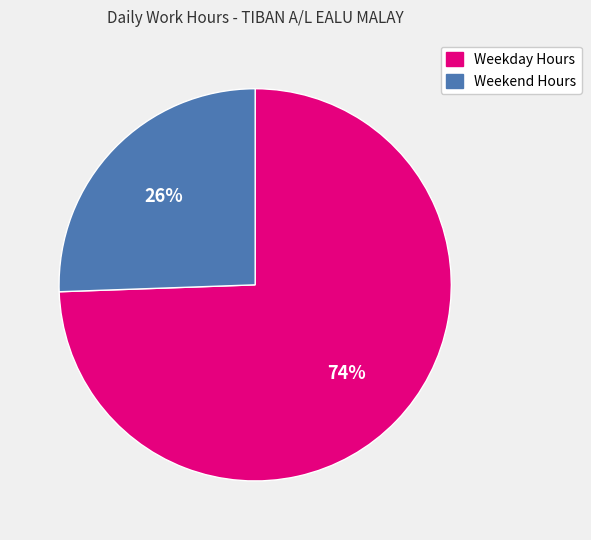

Does any single category account for the majority?

Yes